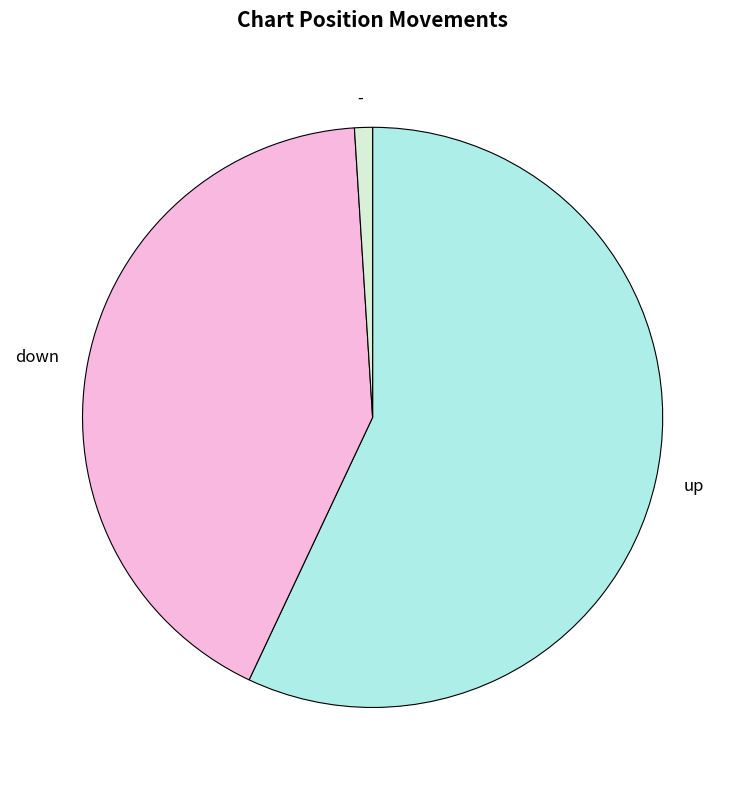

Approximately how many times larger is the value at down compared to up?

0.7